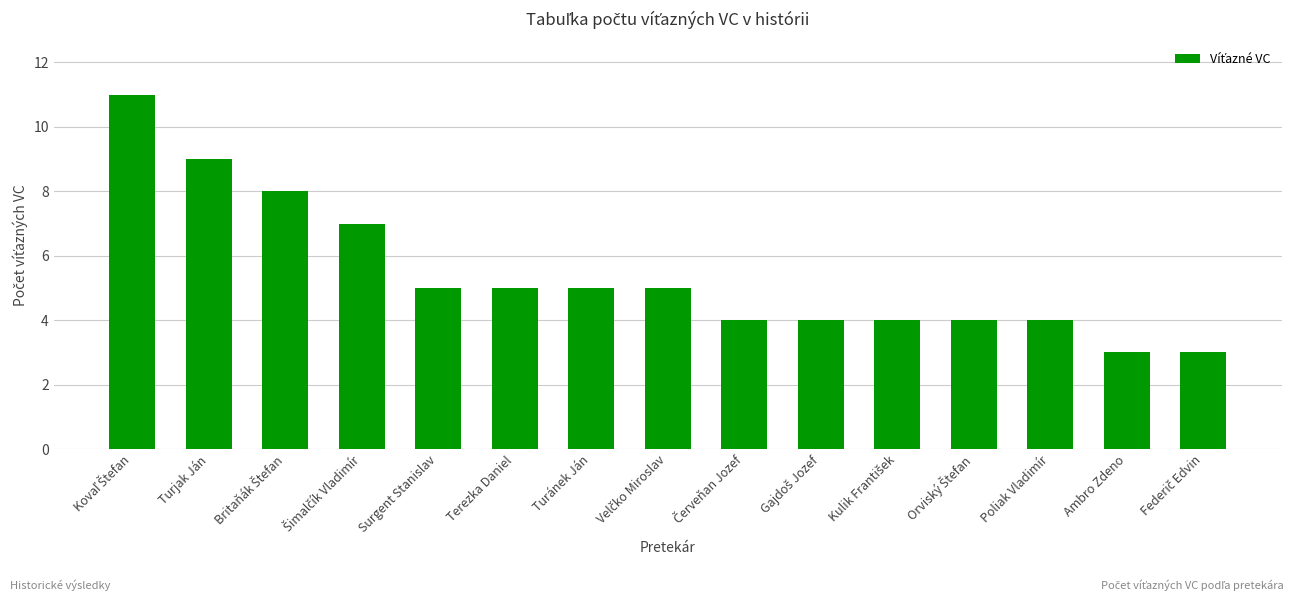

Reading left to right, list all the values displayed in this chart.

11	9	8	7	5	5	5	5	4	4	4	4	4	3	3